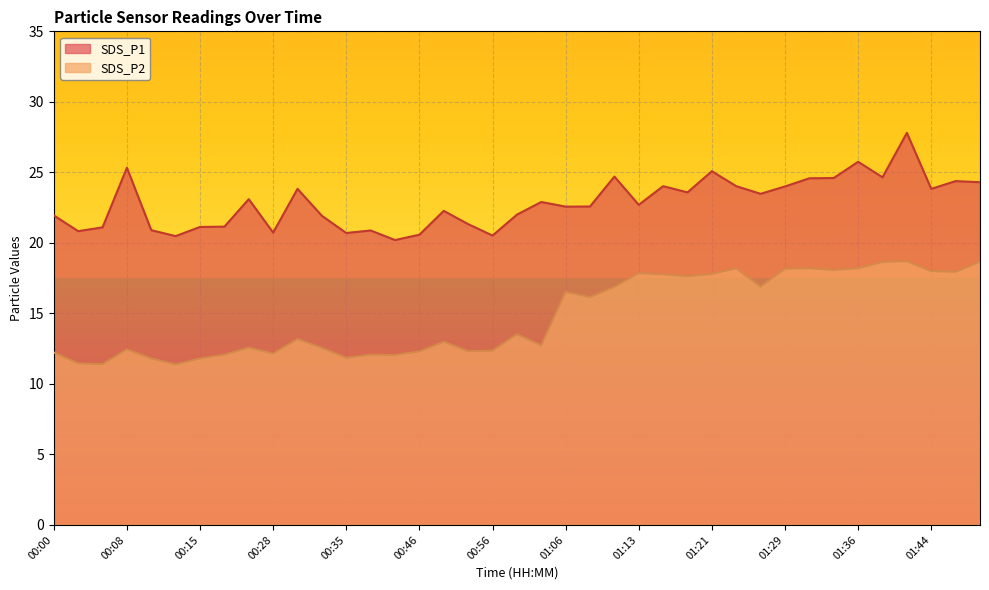

Which series changed the most between 01:11 and 01:16?

SDS_P2